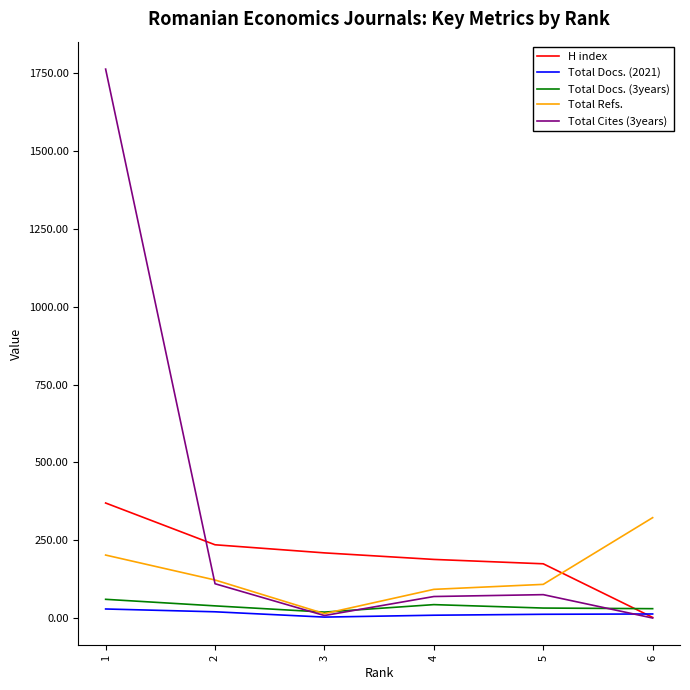

Rank the series at 5 from lowest to highest value.

Total Docs. (2021), Total Docs. (3years), Total Cites (3years), Total Refs., H index